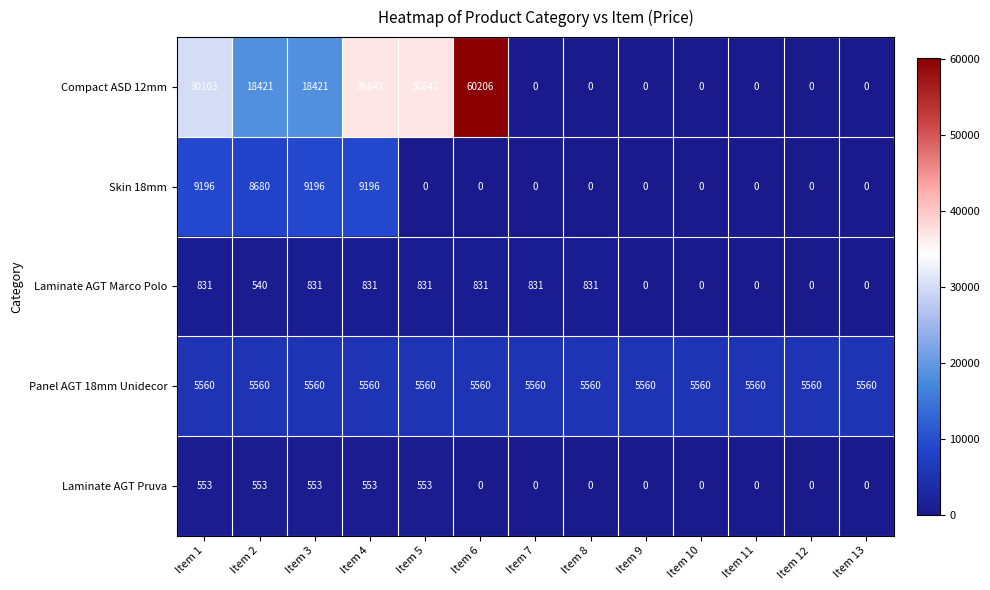

Which series has the widest spread of values?

Compact ASD 12mm